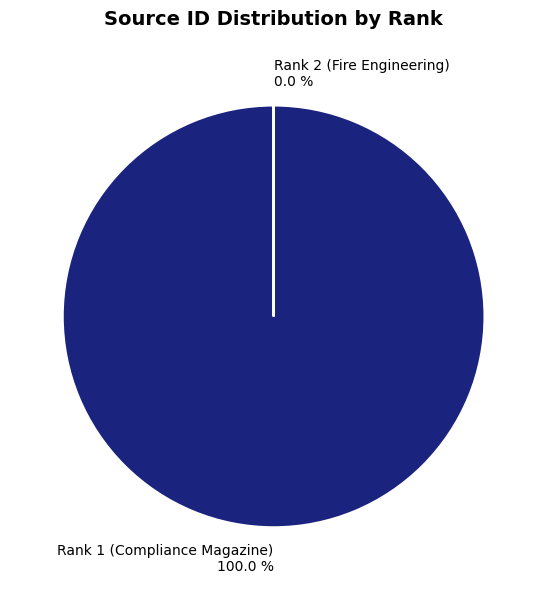

Is there any slice that represents more than half of the pie?

Yes